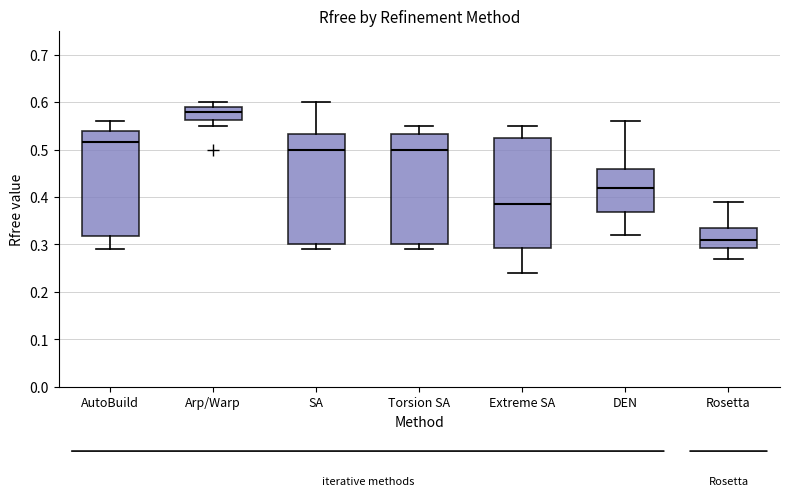

Reading left to right, read every box against the y-axis: the position of its median line, the range the box covers, and the ends of its whiskers. The values are not printed on the chart, so give them approximately, as read against the axis.

AutoBuild: median 0.52, box 0.32 to 0.54, whiskers 0.29 to 0.56
Arp/Warp: median 0.58, box 0.56 to 0.59, whiskers 0.55 to 0.60
SA: median 0.50, box 0.30 to 0.53, whiskers 0.29 to 0.60
Torsion SA: median 0.50, box 0.30 to 0.53, whiskers 0.29 to 0.55
Extreme SA: median 0.39, box 0.29 to 0.53, whiskers 0.24 to 0.55
DEN: median 0.42, box 0.37 to 0.46, whiskers 0.32 to 0.56
Rosetta: median 0.31, box 0.29 to 0.34, whiskers 0.27 to 0.39